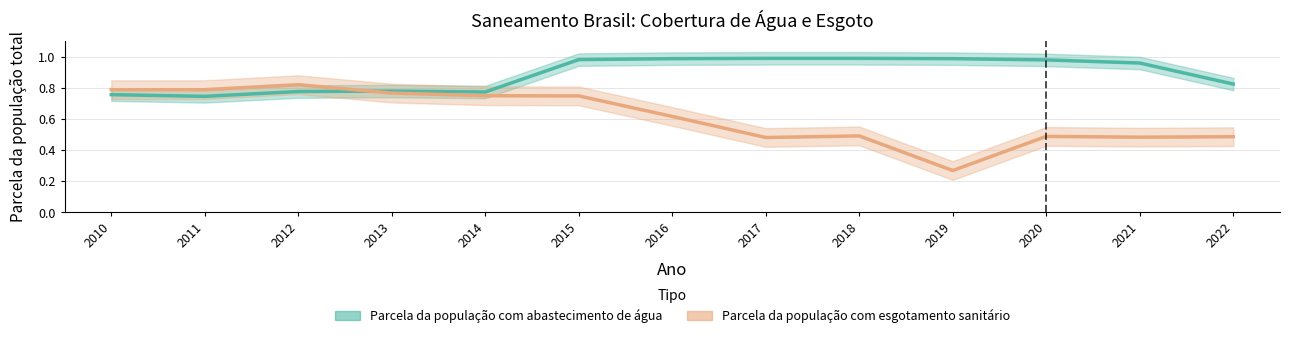

How many times do Parcela da população com abastecimento de água and Parcela da população com esgotamento sanitário cross each other?

1